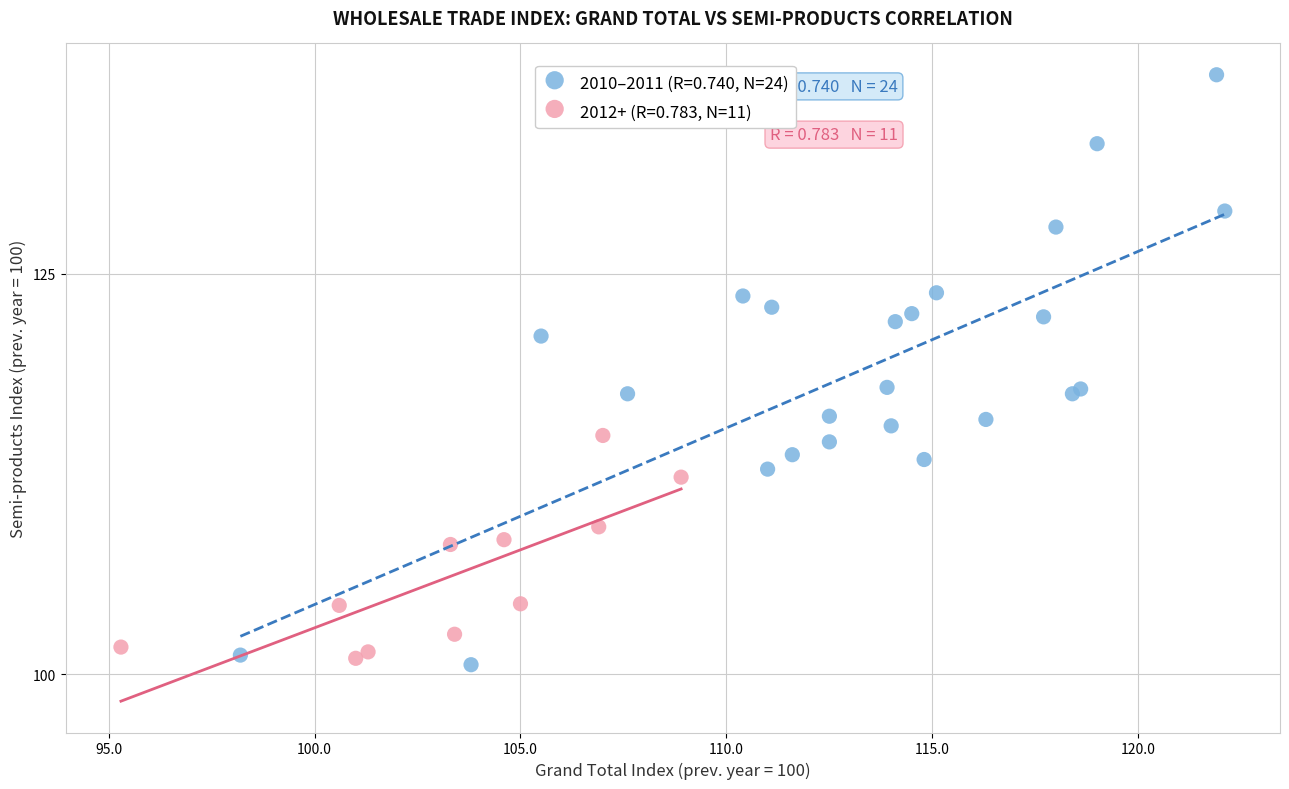

What are all the series names shown in the legend?

2010–2011 (R=0.740, N=24), 2012+ (R=0.783, N=11)